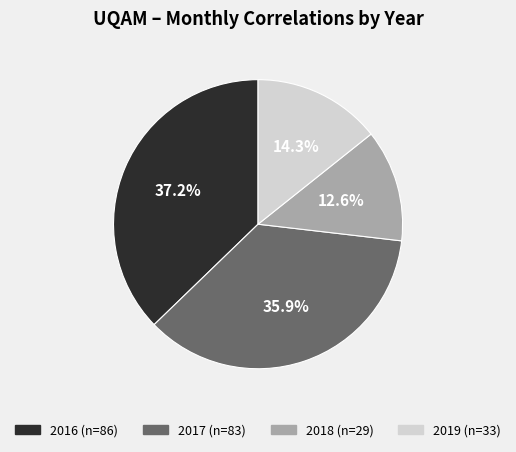

Does any single category account for the majority?

No